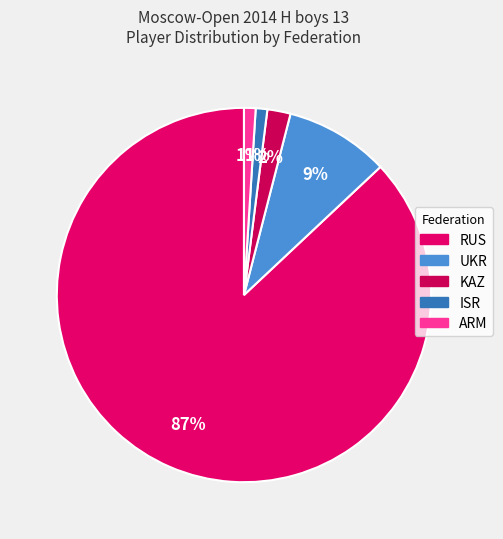

What percentage do RUS and ARM together represent?

88.0%